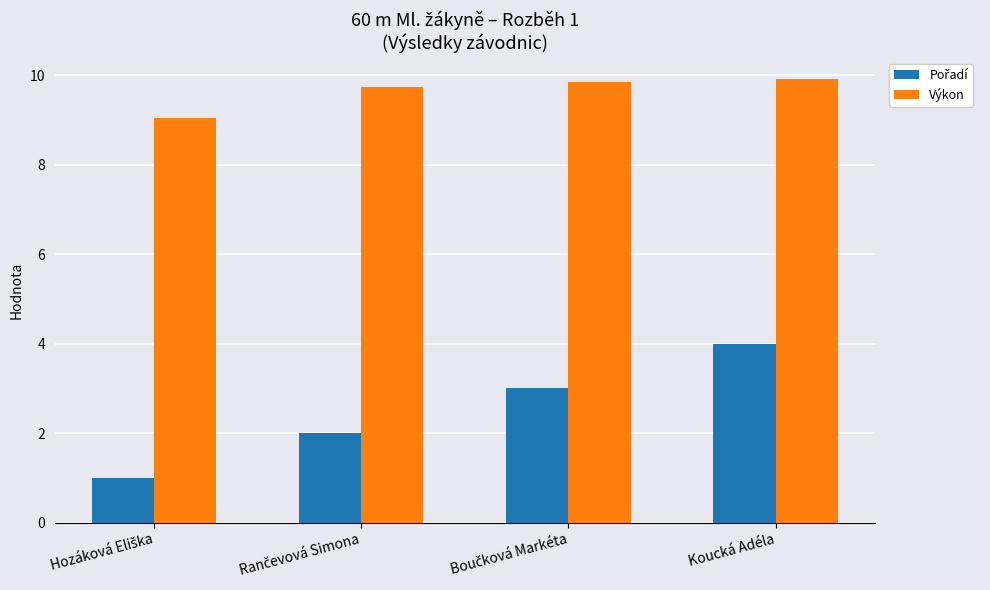

What is the highest value of the Výkon series?

9.9